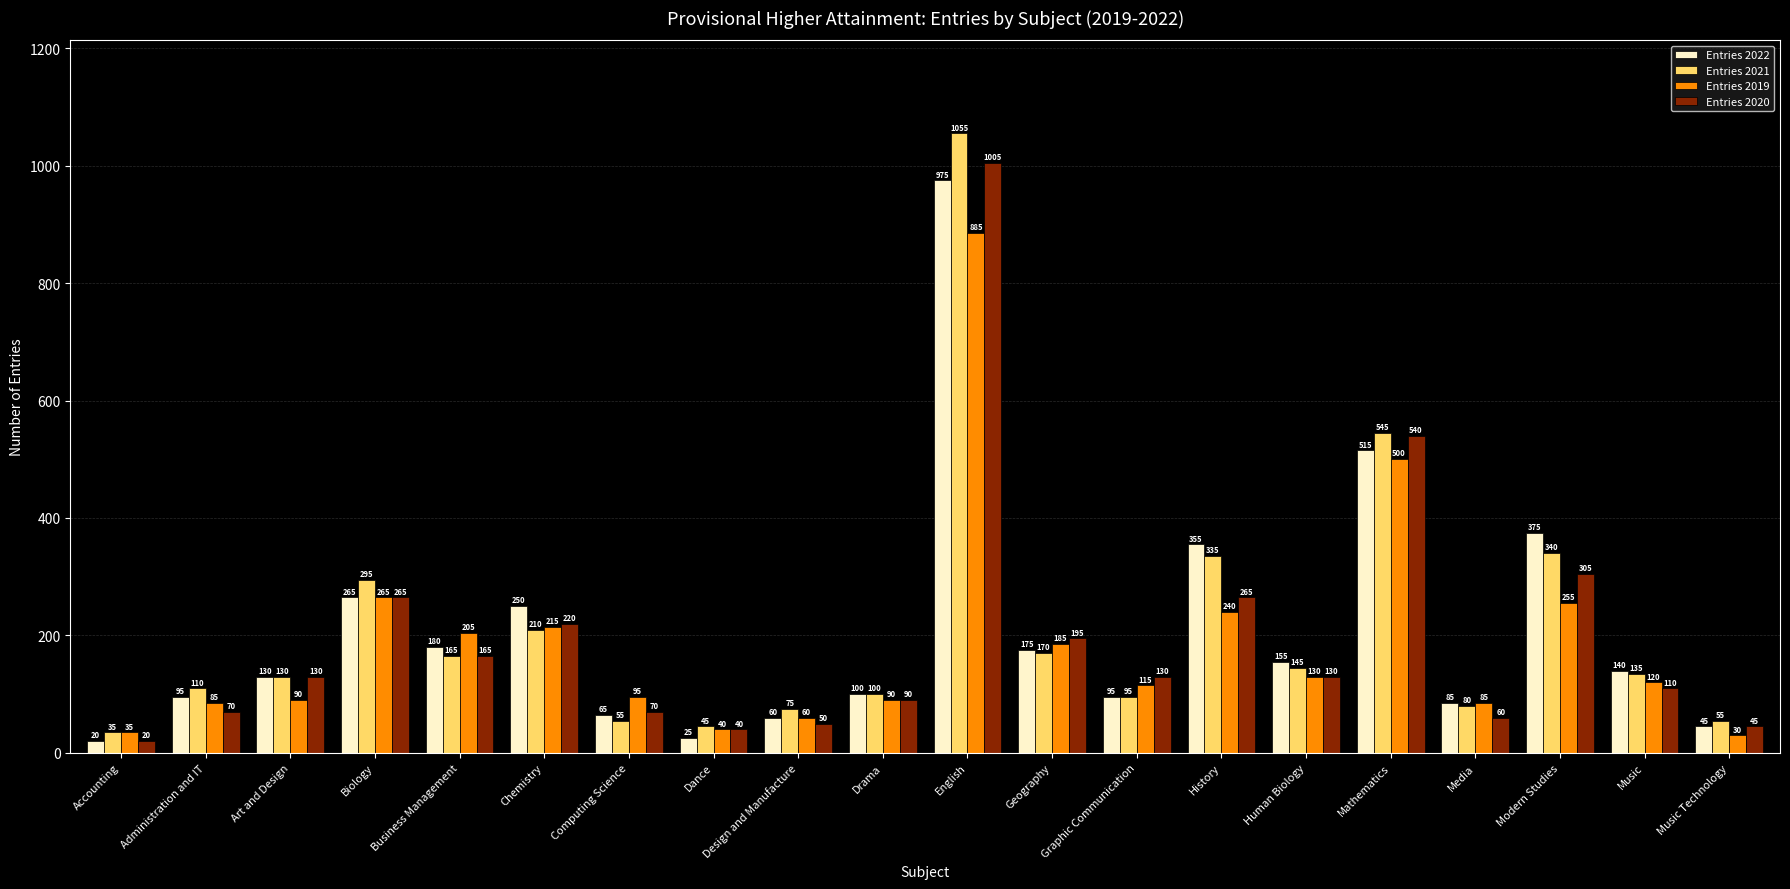

At which category does the chart reach its peak across all series?

English